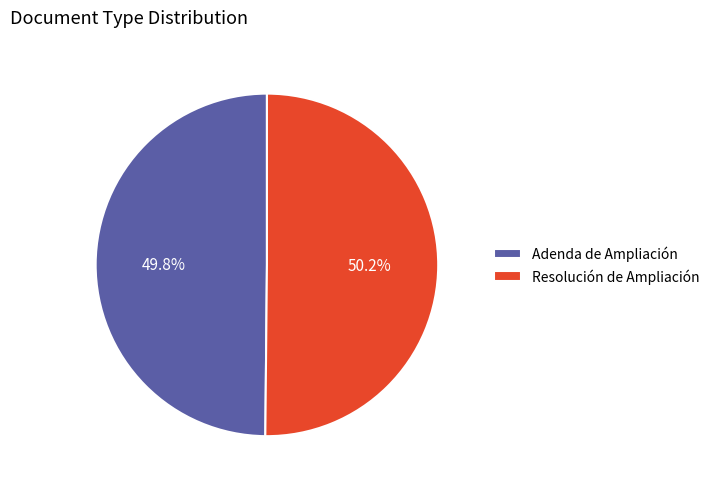

The Adenda de Ampliación slice represents 50% of the pie. True or false?

True